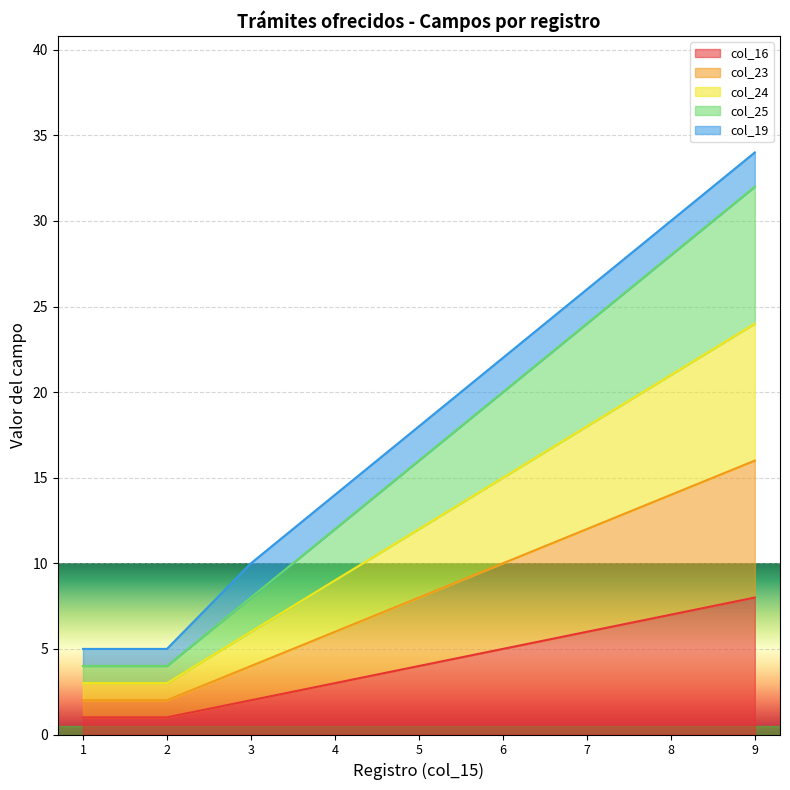

Count the col_25 values in the range 8 to 24.

5